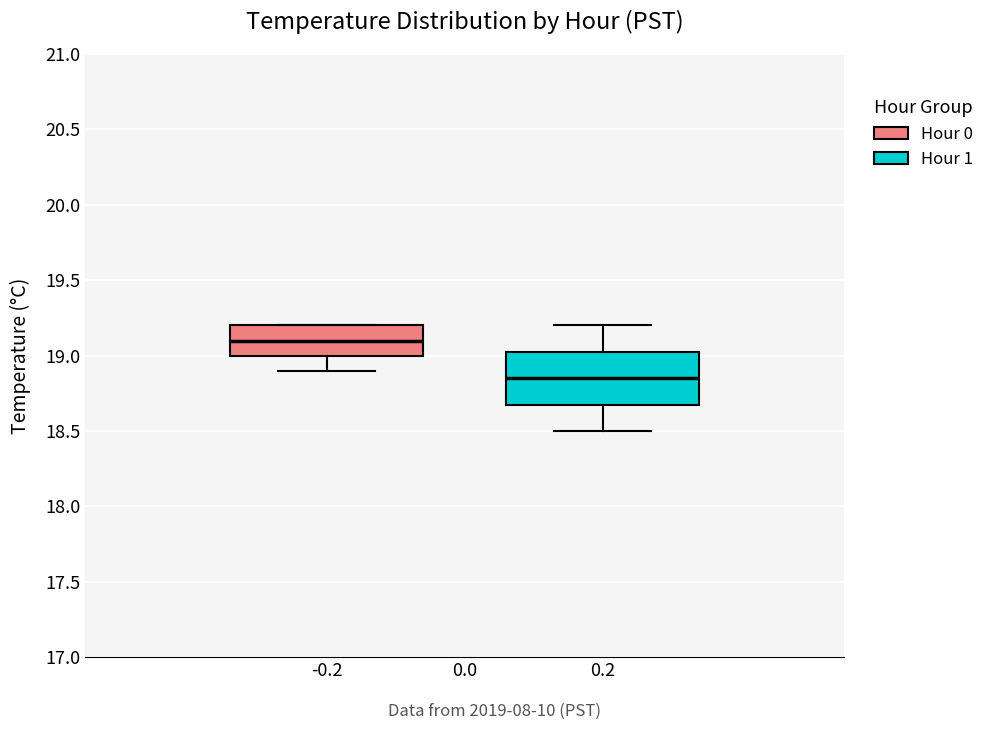

Reading left to right, transcribe this box plot: for each box, give where its median line is, the range the box spans, and where its two whiskers end, as read against the y-axis. The values are not printed on the chart, so give them approximately, as read against the axis.

-0.2: median 19.10, box 19.00 to 19.20, whiskers 18.90 to 19.20
0.2: median 18.85, box 18.70 to 19.05, whiskers 18.50 to 19.20